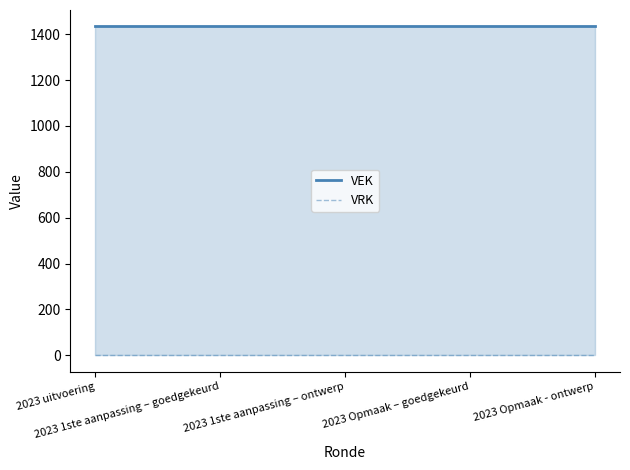

What is the maximum value shown in the chart?

1434